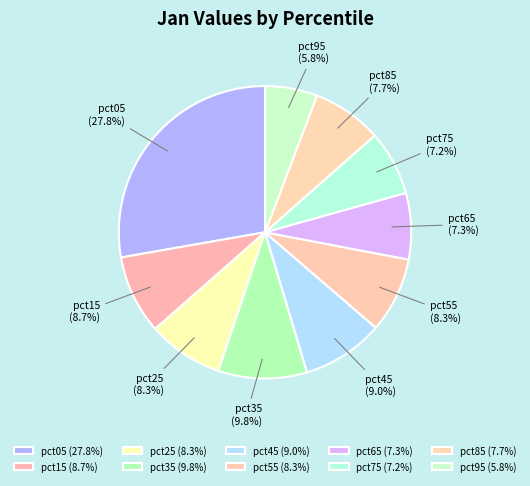

To the nearest percent, what is the difference between the largest and smallest slice percentages?

22%